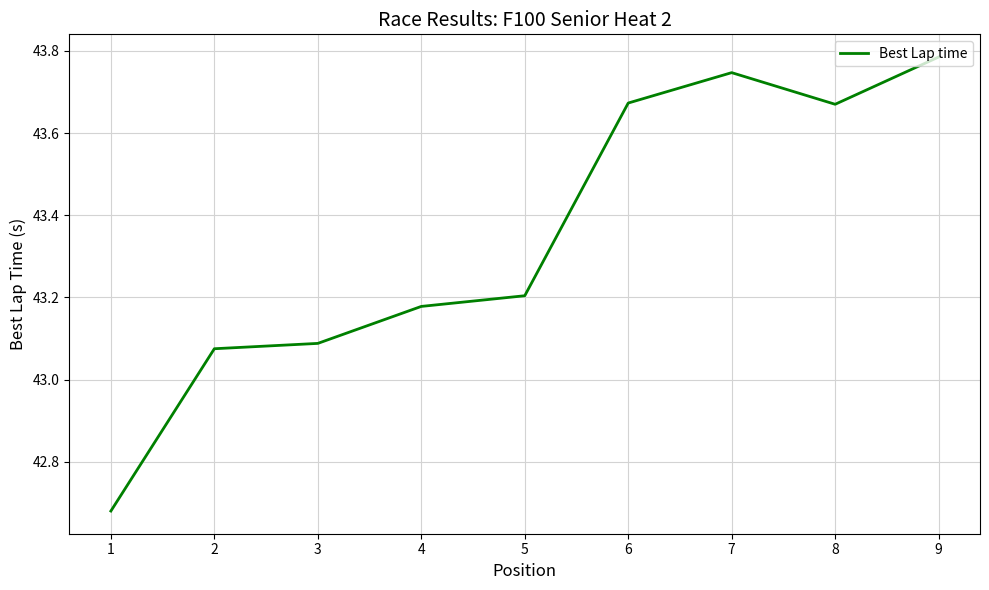

What is the difference between the maximum and minimum values?

1.1